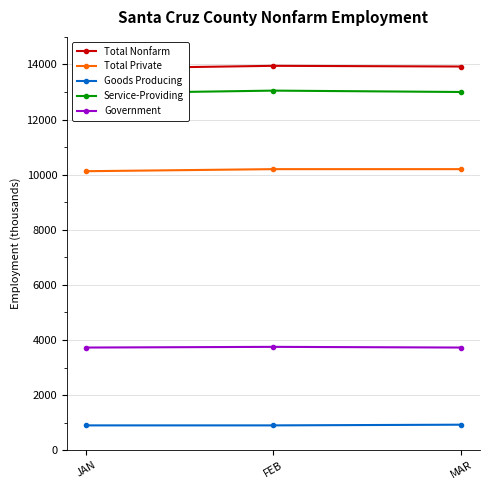

Count the Service-Providing values in the range 12950 to 13050.

3